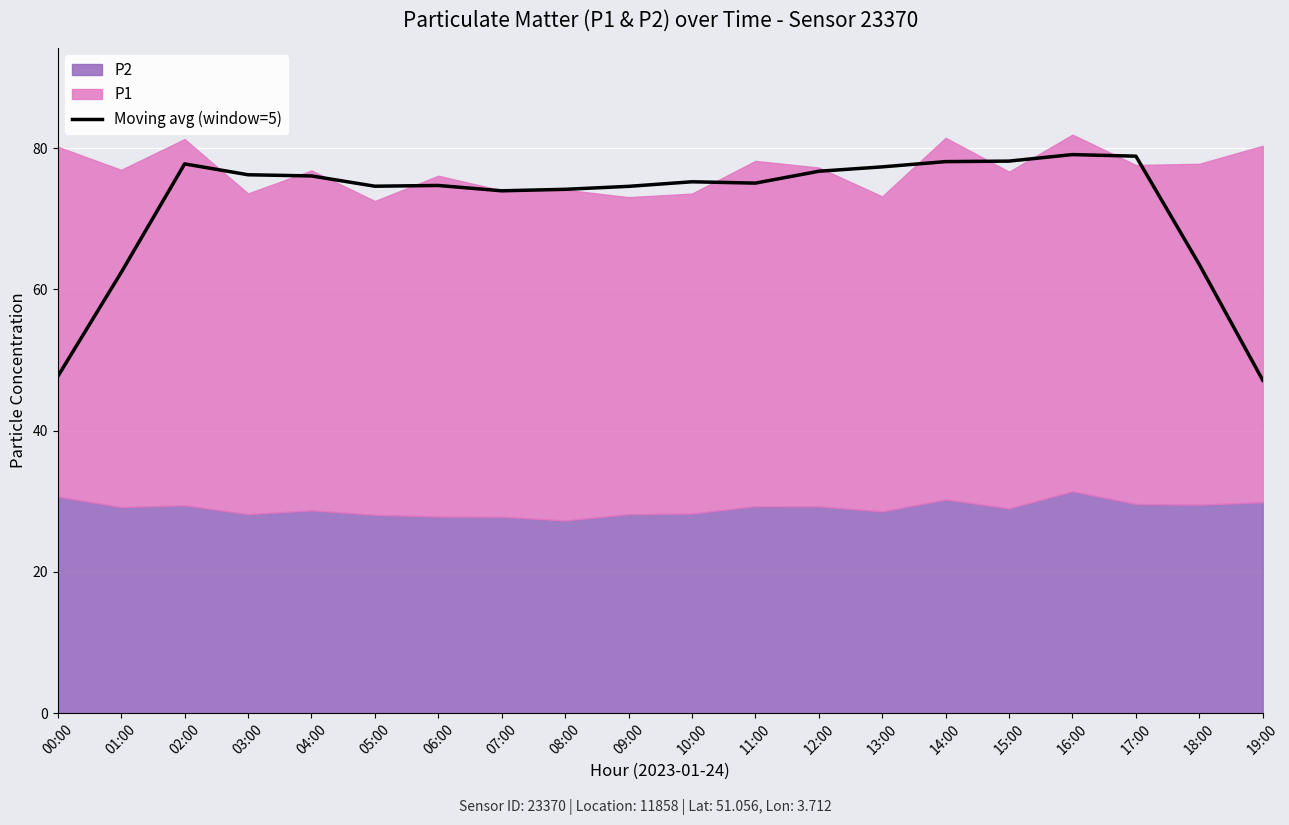

Where does the data first go above 75?

02:00